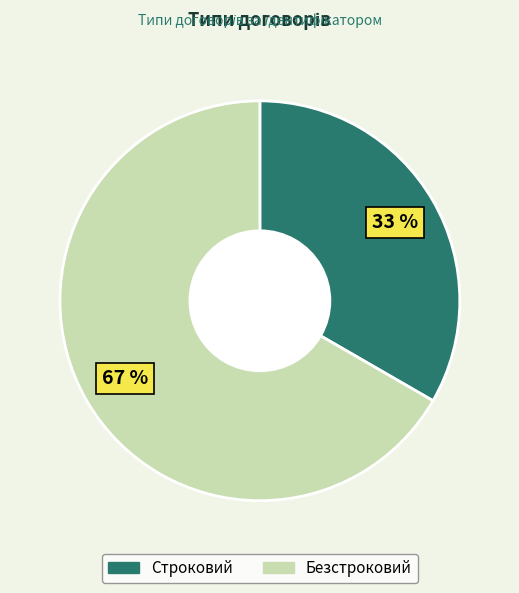

To the nearest percent, what portion does Строковий represent?

33%